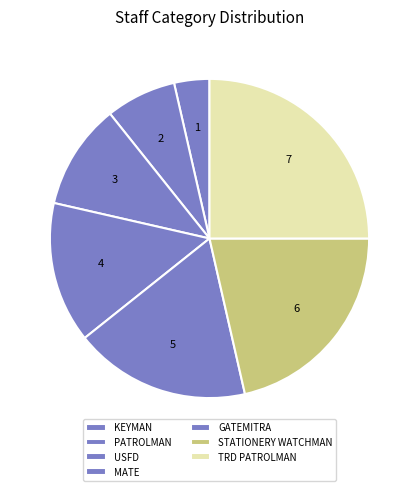

What percentage is NOT represented by KEYMAN?

96.4%